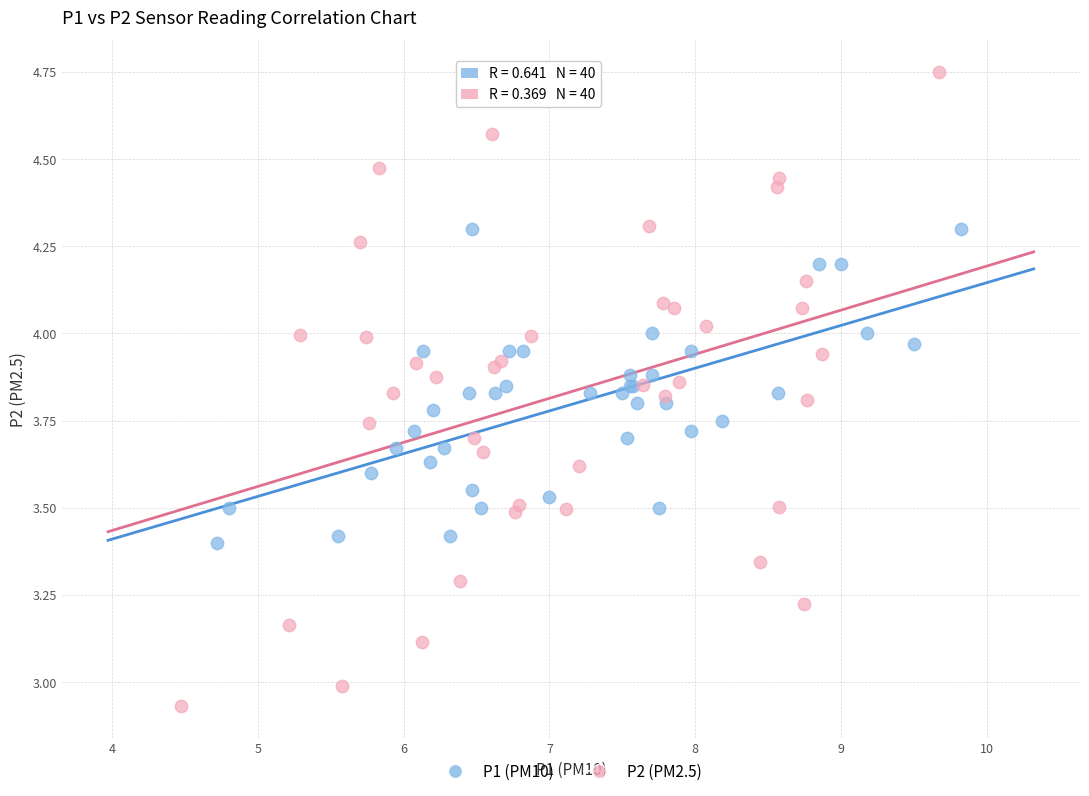

What are all the series names shown in the legend?

P1 (PM10), P2 (PM2.5)